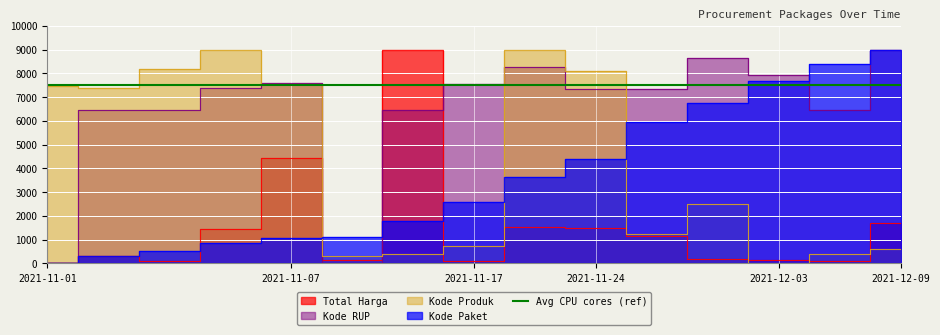

What is the sum of all Total Harga values?

21830.5